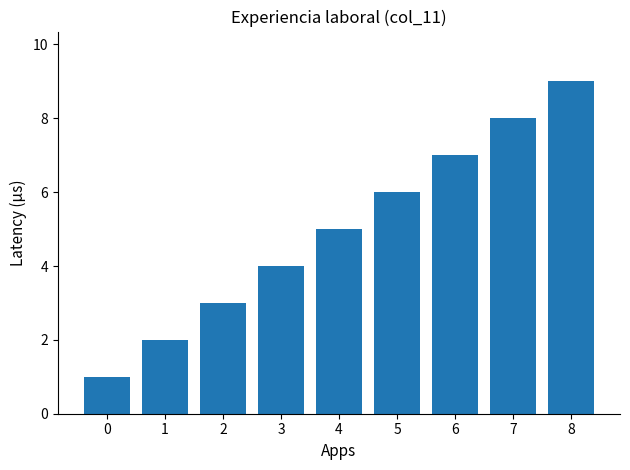

Rank the categories by value from highest to lowest.

8, 7, 6, 5, 4, 3, 2, 1, 0